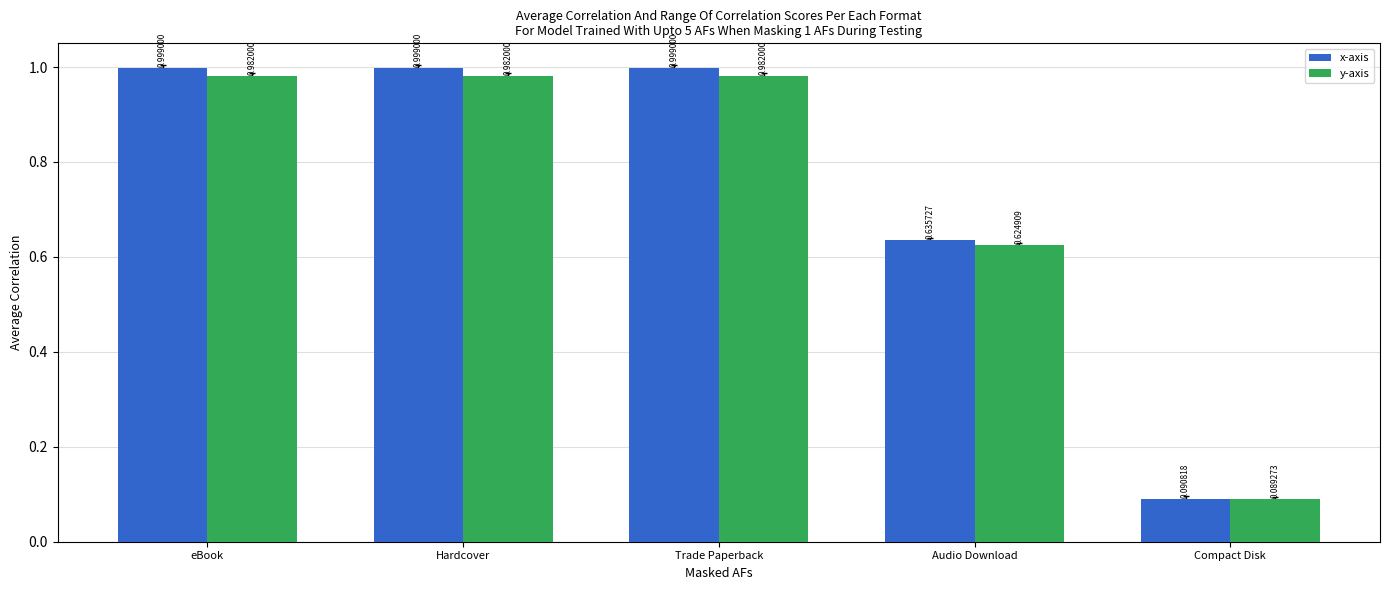

Which series has the largest range (max minus min)?

x-axis